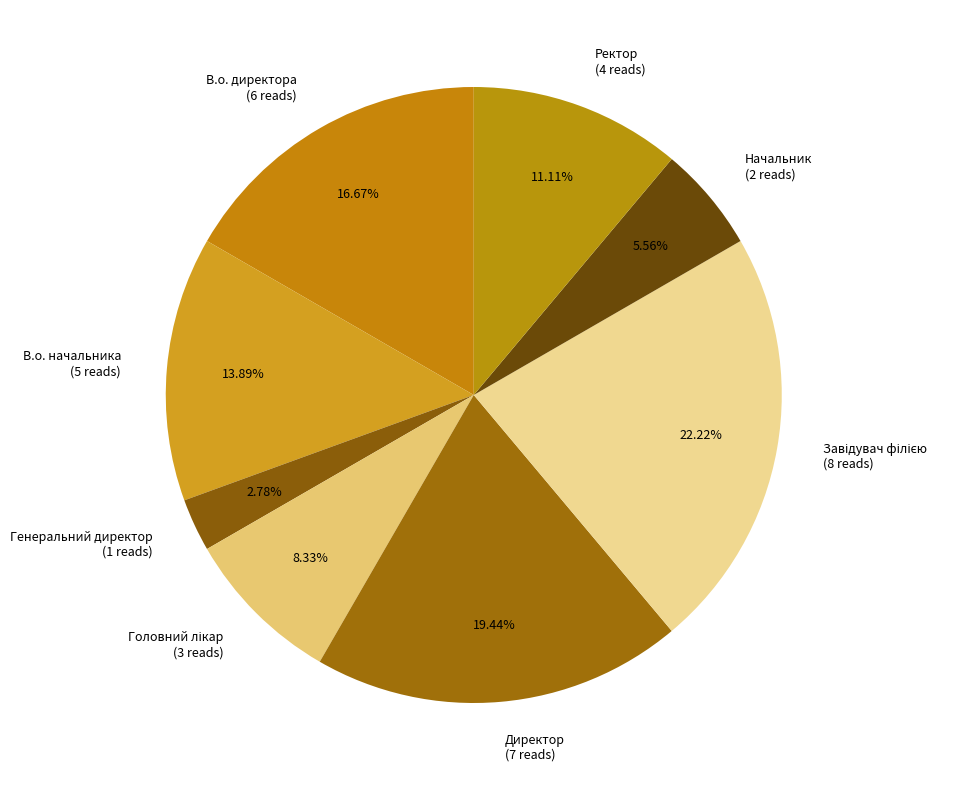

To the nearest percent, what portion does В.о. директора represent?

17%